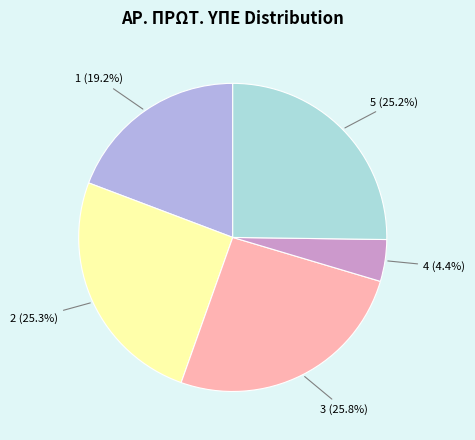

Is there any slice that represents more than half of the pie?

No